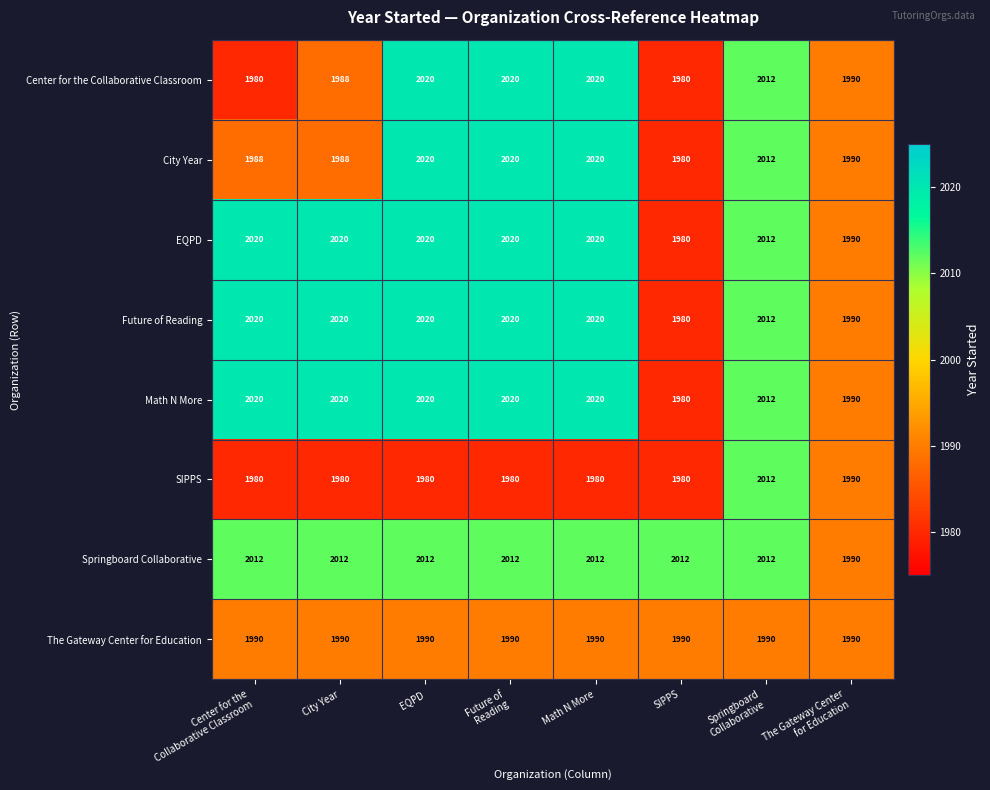

What is the difference between the highest and lowest values at Springboard
Collaborative?

22